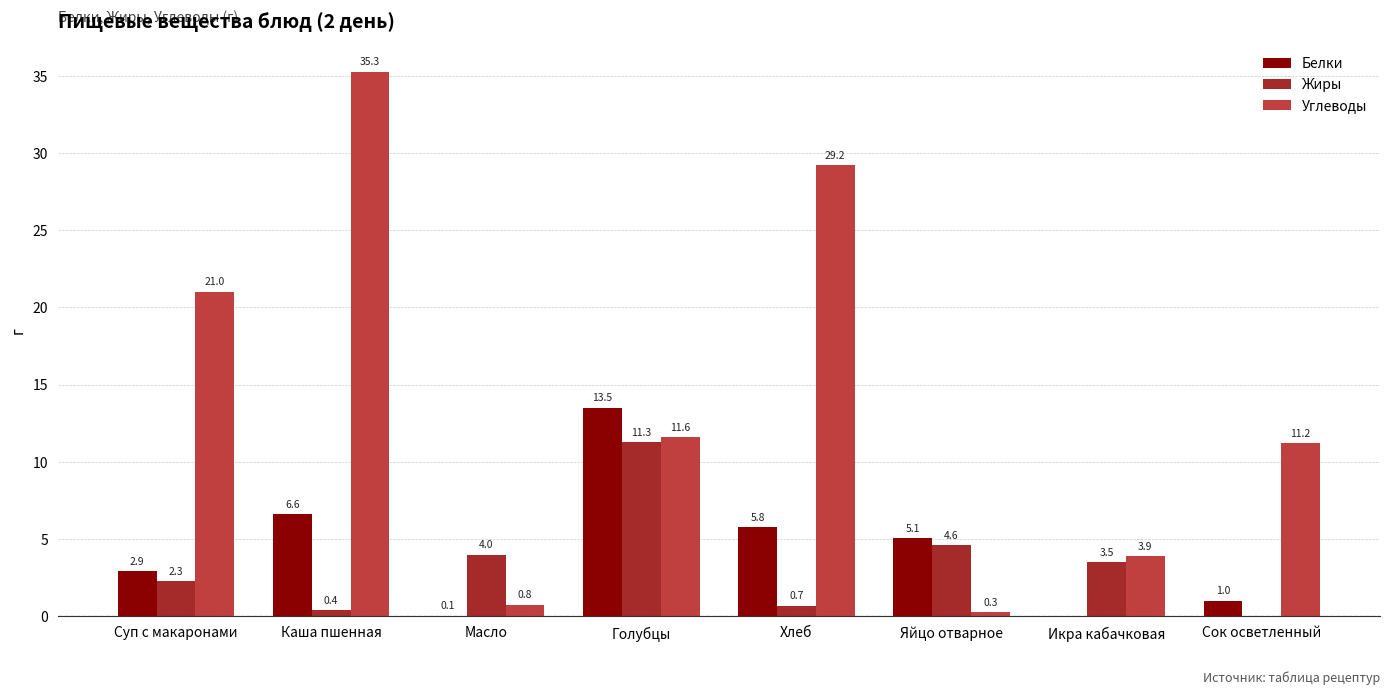

How many groups of bars are there?

8